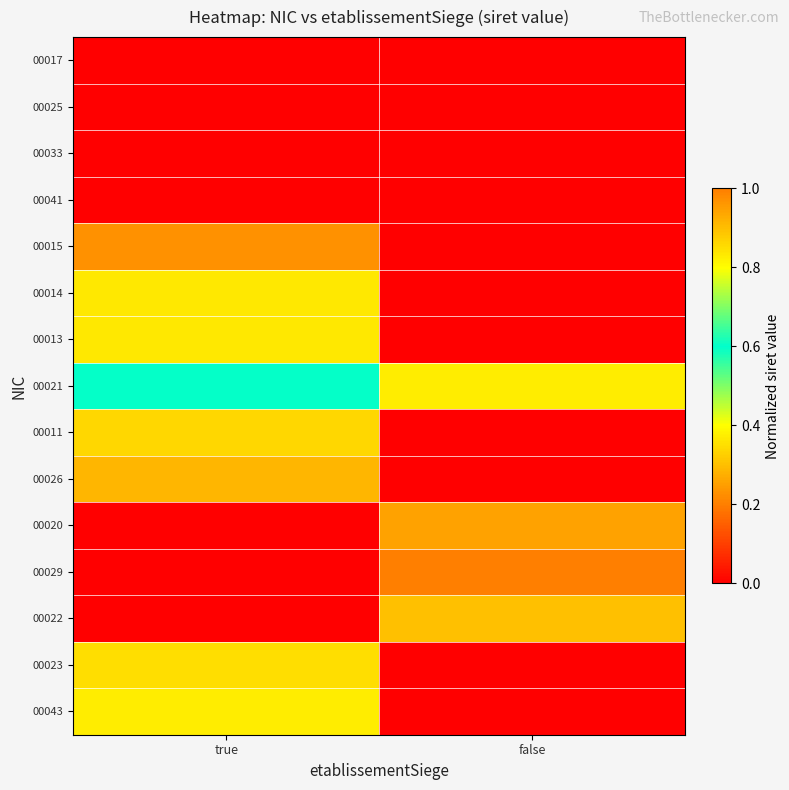

Reading left to right, extract all data points from this chart.

00017: true=0.0	false=0.0
00025: true=0.0	false=0.0
00033: true=0.0	false=0.0
00041: true=0.0	false=0.0
00015: true=0.2	false=0.0
00014: true=0.4	false=0.0
00013: true=0.4	false=0.0
00021: true=0.6	false=0.8
00011: true=0.9	false=0.0
00026: true=0.9	false=0.0
00020: true=0.0	false=0.9
00029: true=0.0	false=1.0
00022: true=0.0	false=0.9
00023: true=0.8	false=0.0
00043: true=0.8	false=0.0